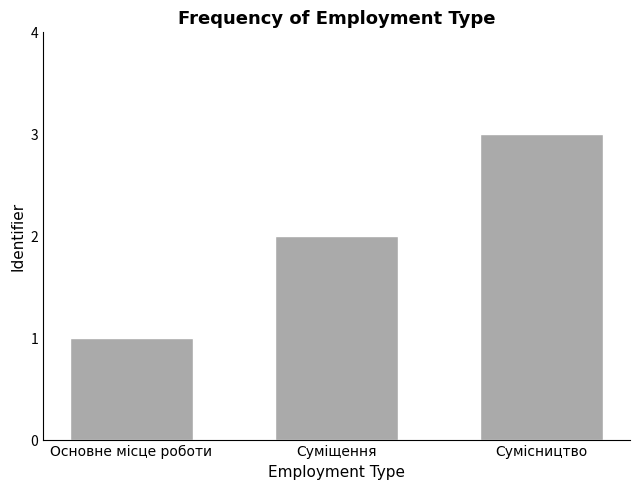

What is the label of the 2nd bar from the left?

Суміщення